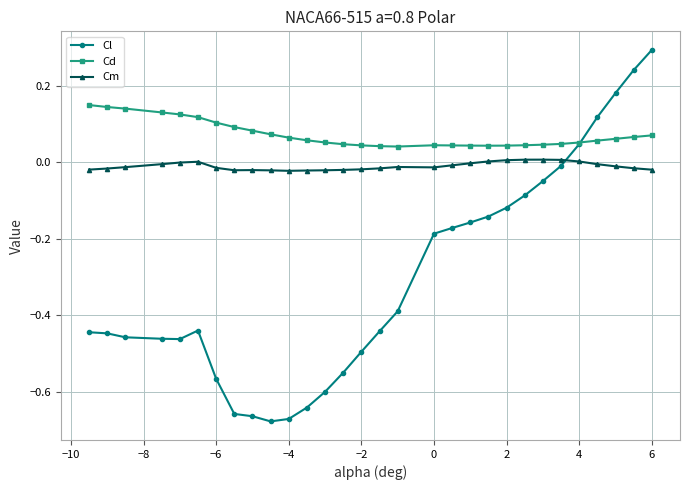

What are all the series names shown in the legend?

Cl, Cd, Cm